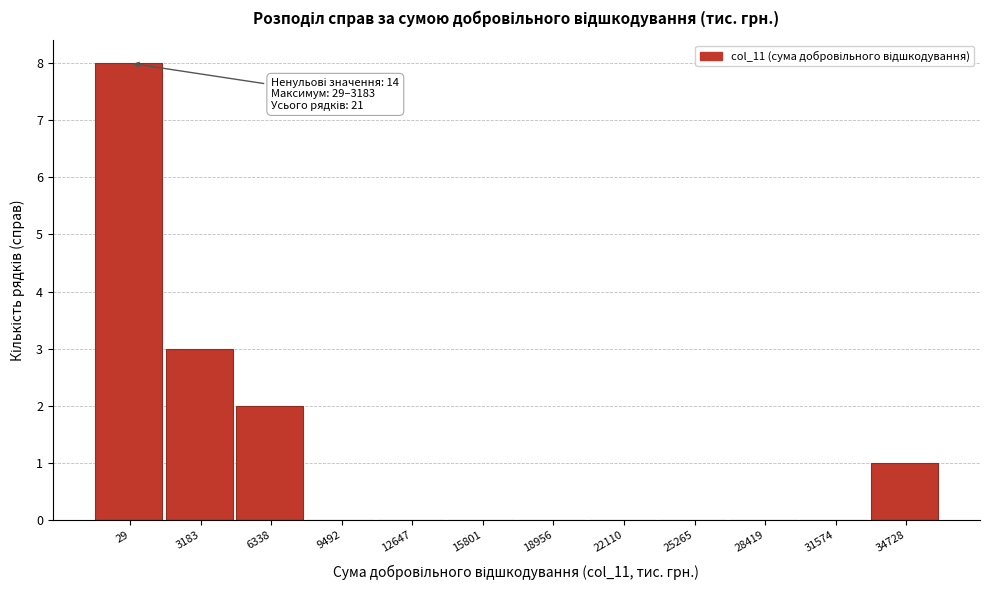

Reading left to right, list all the values displayed in this chart.

29=8	3183=3	6338=2	9492=0	12647=0	15801=0	18956=0	22110=0	25265=0	28419=0	31574=0	34728=1